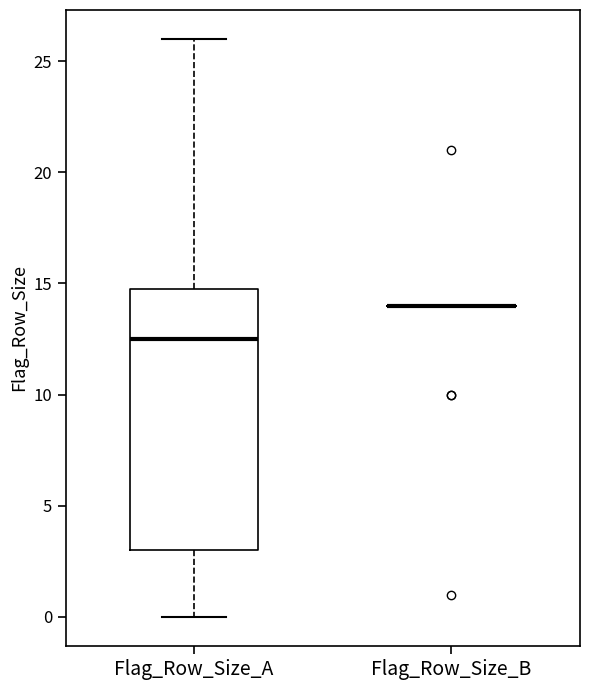

Reading left to right, transcribe this box plot: for each box, give where its median line is, the range the box spans, and where its two whiskers end, as read against the y-axis. The values are not printed on the chart, so give them approximately, as read against the axis.

Flag_Row_Size_A: median 12.5, box 3.0 to 15.0, whiskers 0.0 to 26.0
Flag_Row_Size_B: box collapsed to a line at 14.0, whiskers 14.0 to 14.0